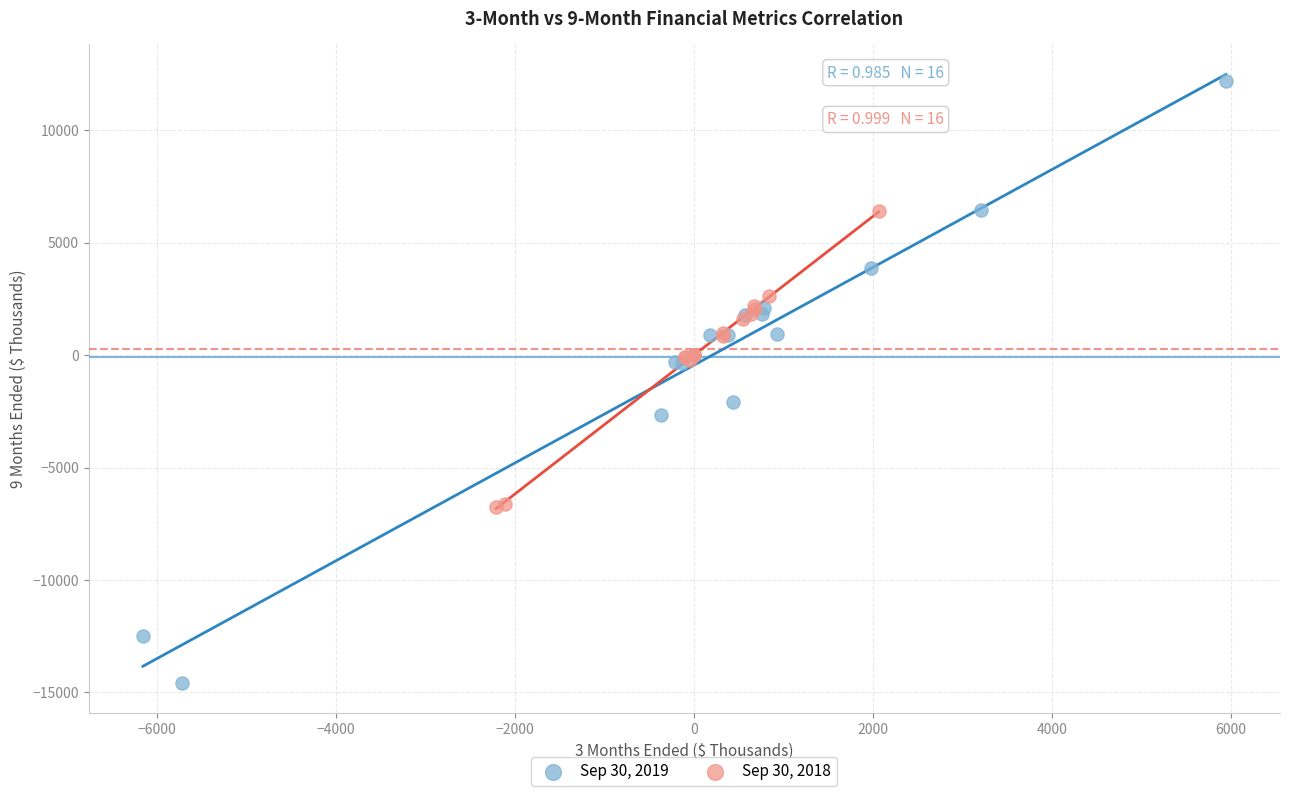

Which series contains the highest Y value?

Sep 30, 2019